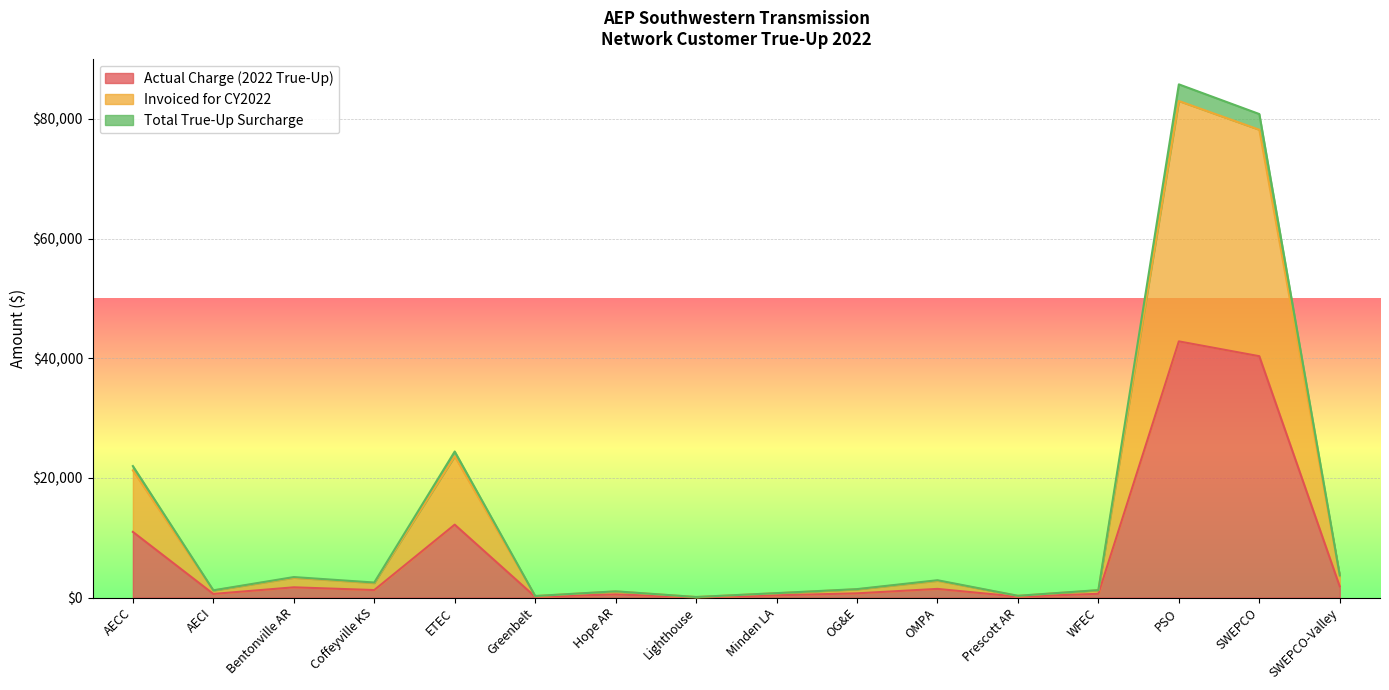

True or false: Total True-Up Surcharge has a value of 2893.3 at OMPA.

True